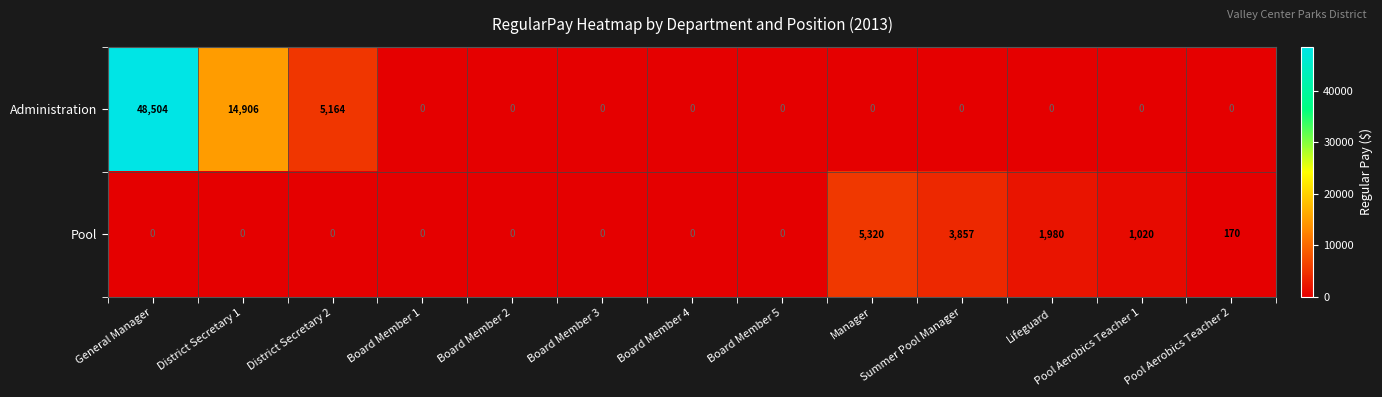

Is it true that Pool equals 1980 at Lifeguard?

True